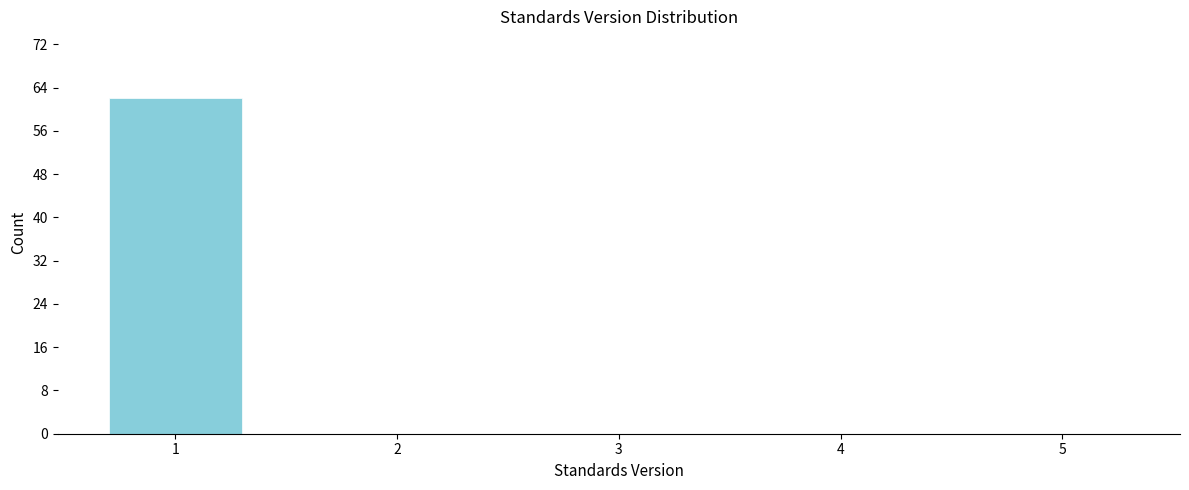

Reading right to left, transcribe all the data shown in this chart.

5=0	4=0	3=0	2=0	1=62